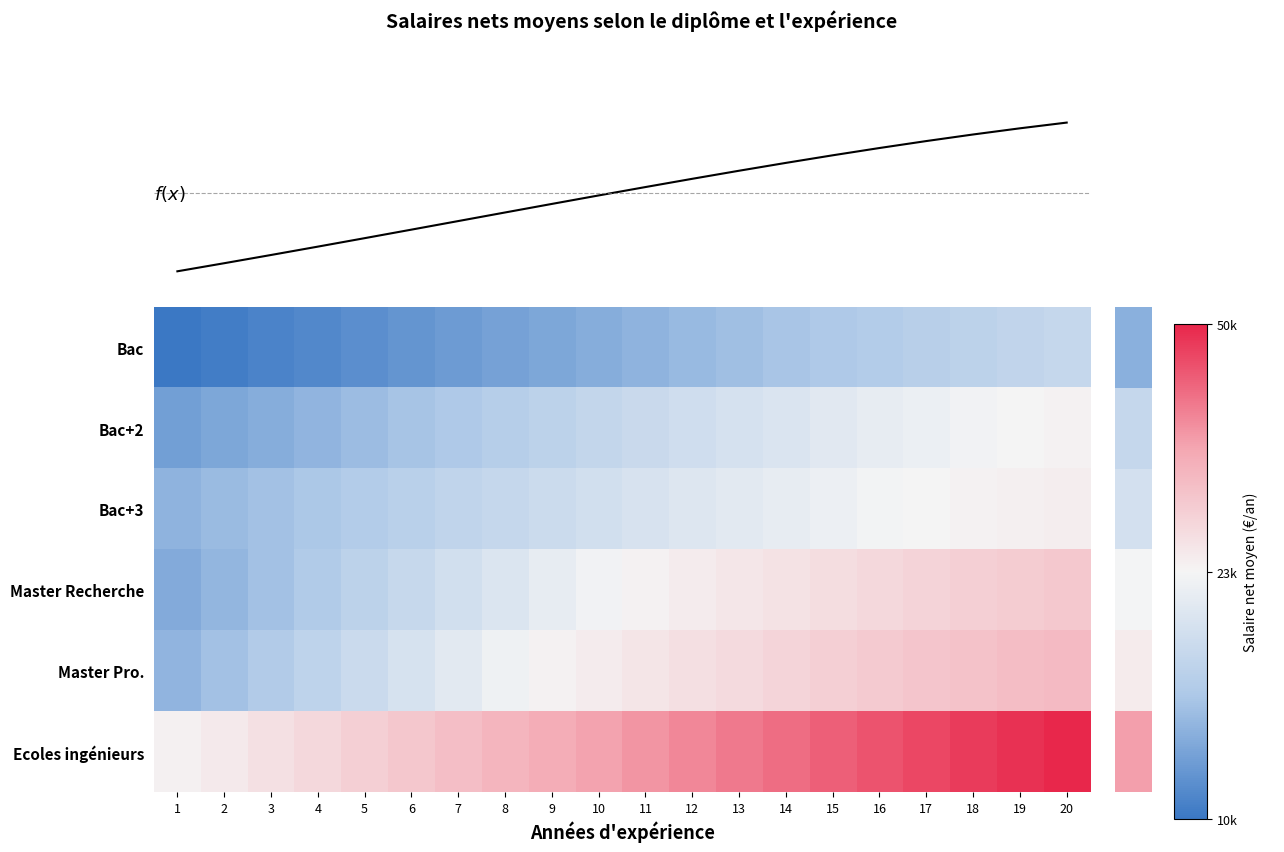

The value of Bac+2 at 16 is 12369.0. True or false?

False